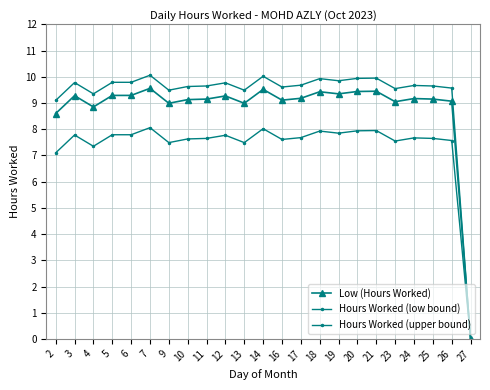

Is this an area chart (filled region under the line)?

No